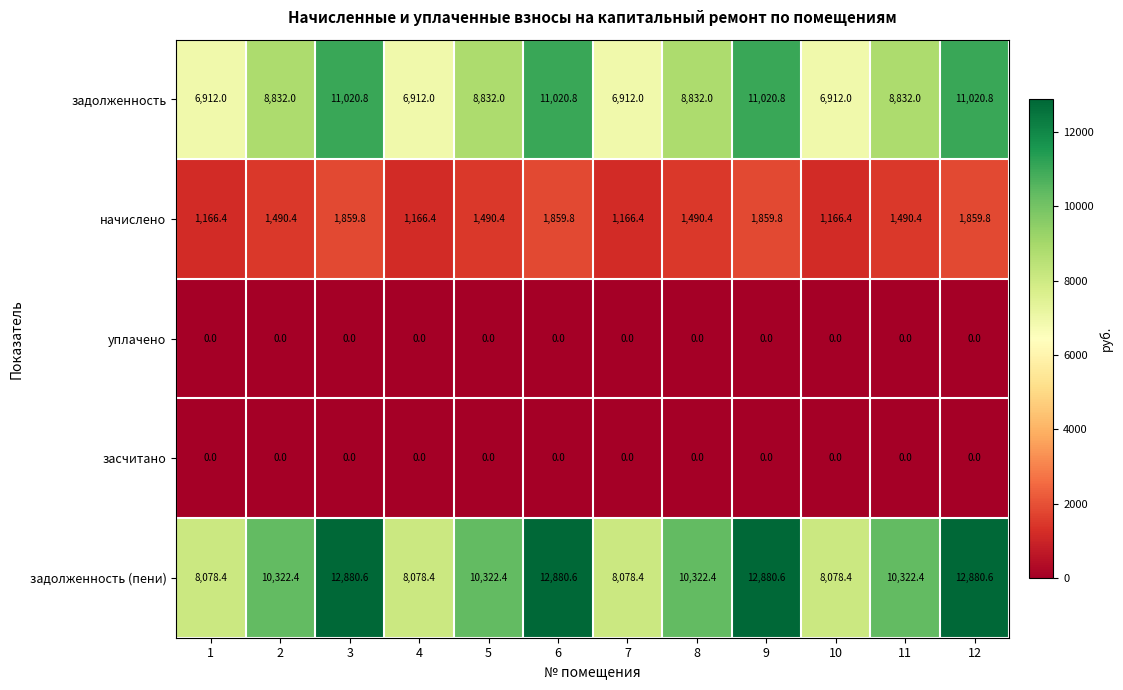

Which series has the widest spread of values?

задолженность (пени)